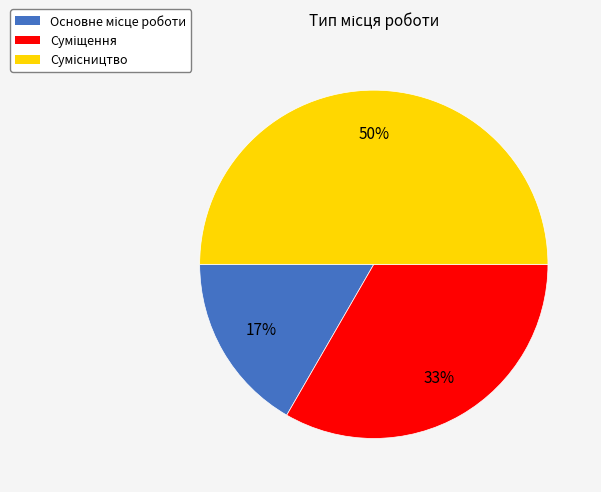

To the nearest percent, what is the difference between the largest and smallest slice percentages?

33%